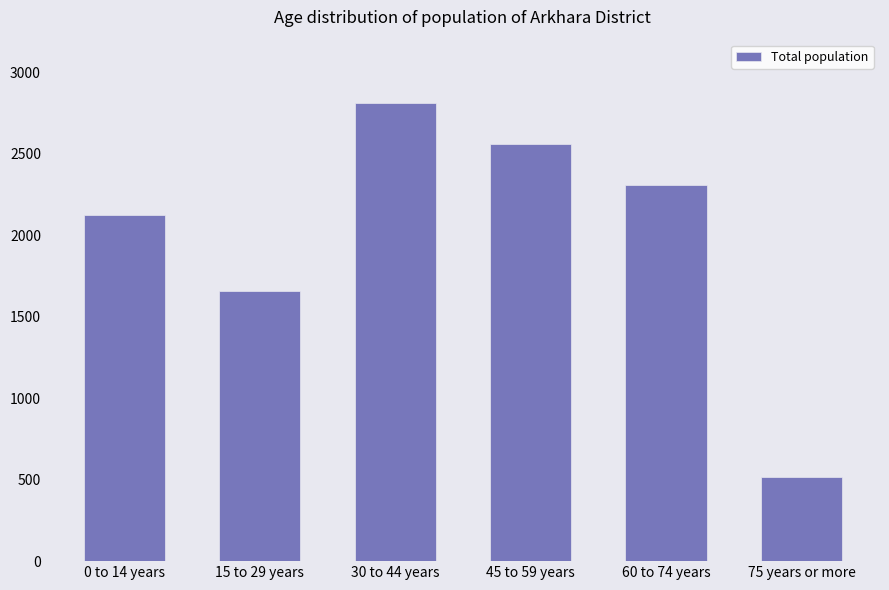

Approximately how many times larger is the value at 45 to 59 years compared to 75 years or more?

5.0